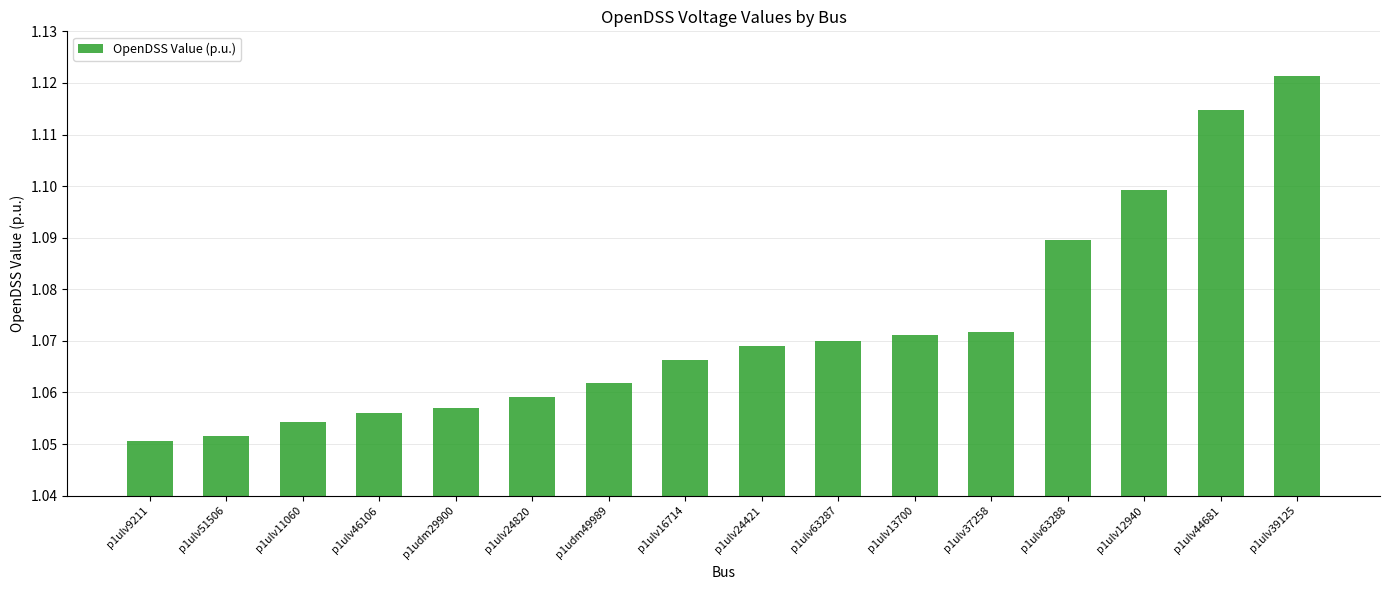

What is the label of the 4th bar from the right?

p1ulv63288